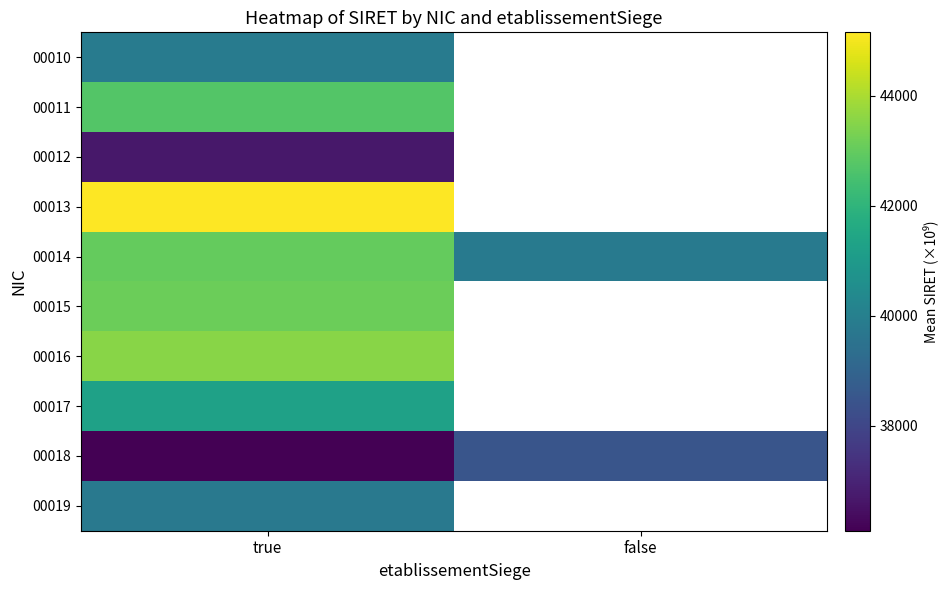

At which category is the sum across all series the highest?

true